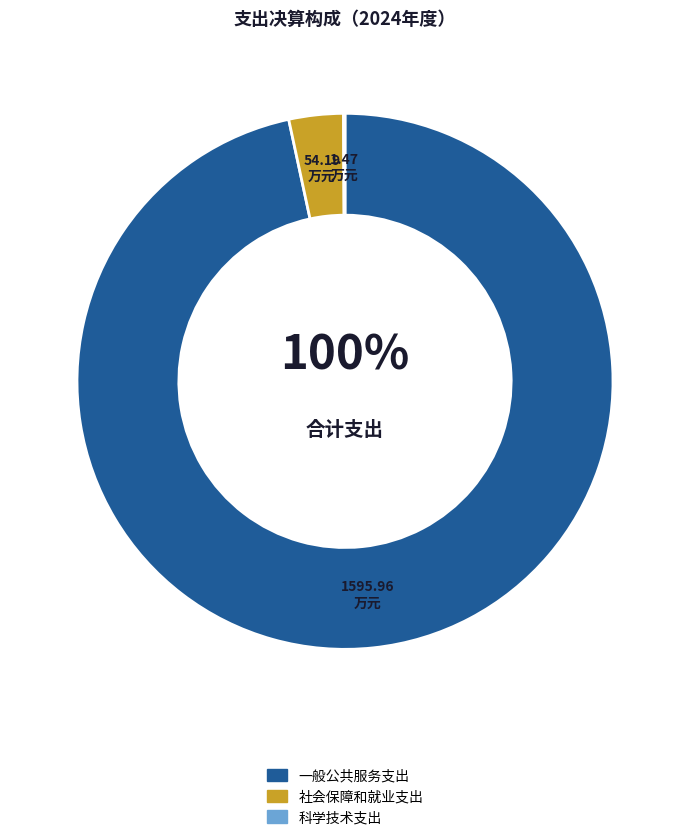

Which category accounts for the majority?

一般公共服务支出